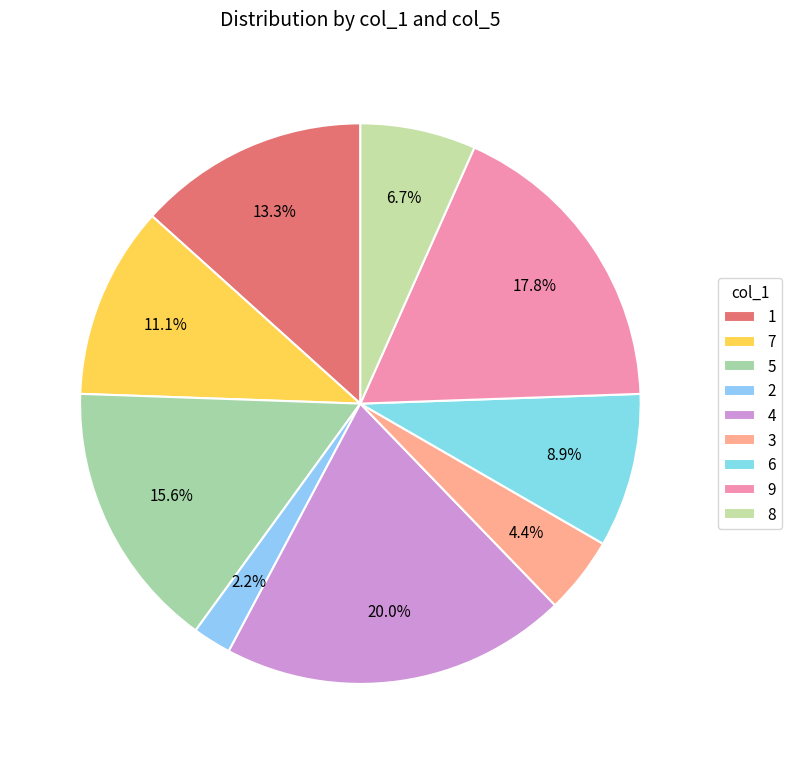

What is the smallest slice in the pie chart?

2